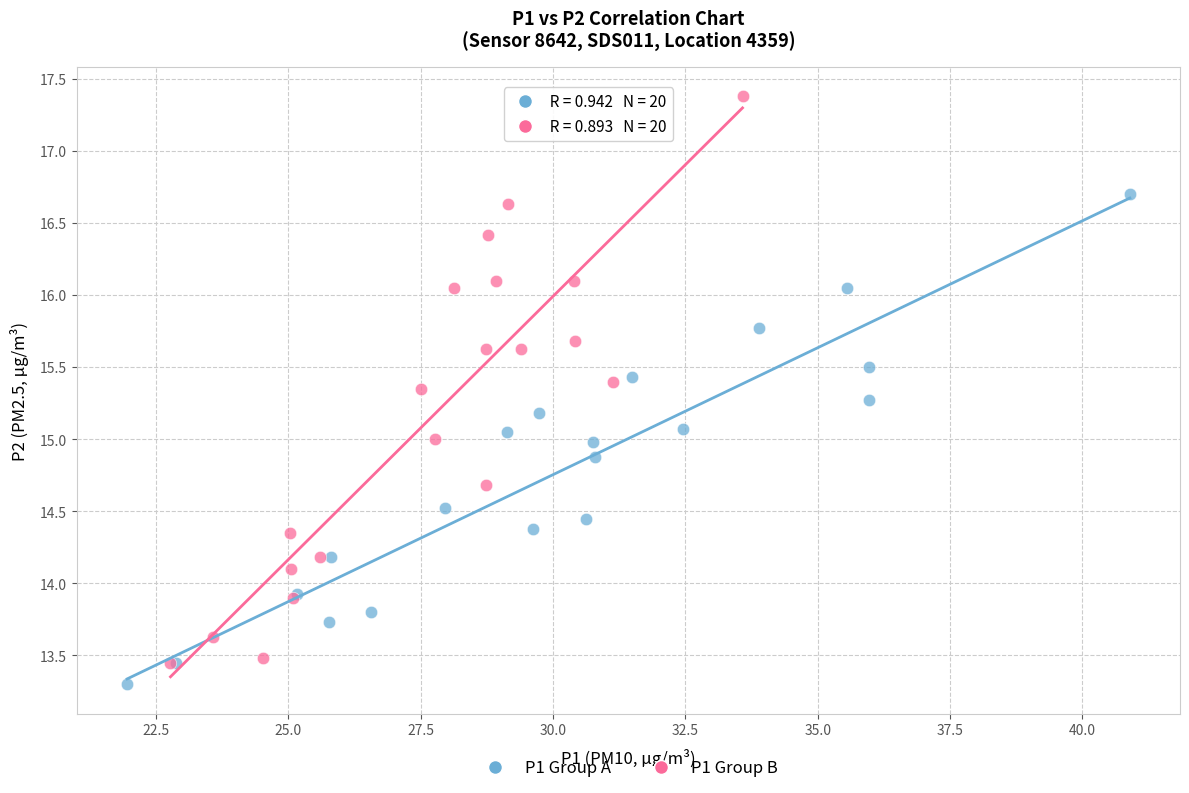

Which series has the largest Y range (max minus min)?

P1 Group B